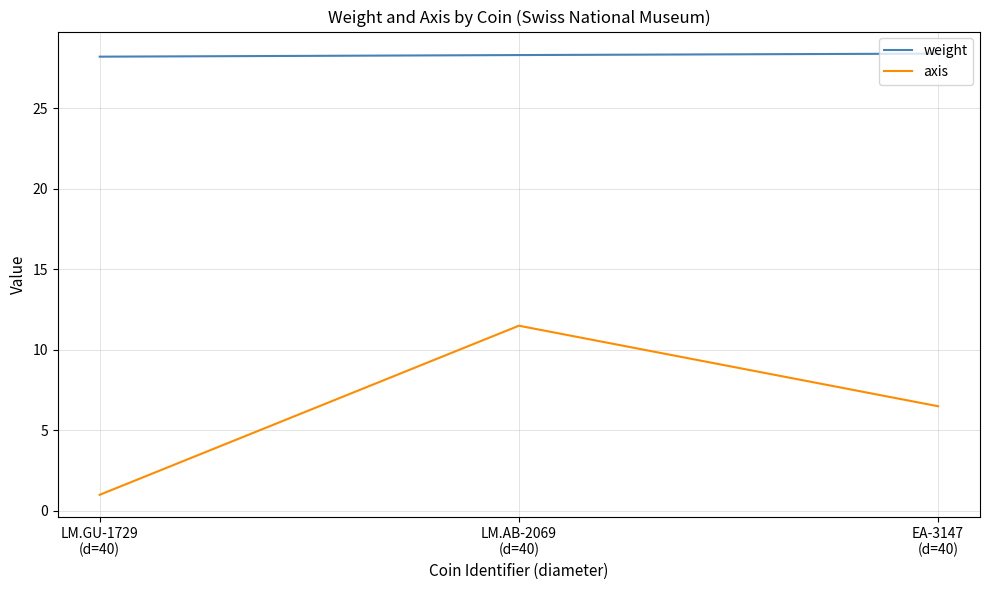

What is the approximate value of axis at LM.GU-1729
(d=40)?

1.0